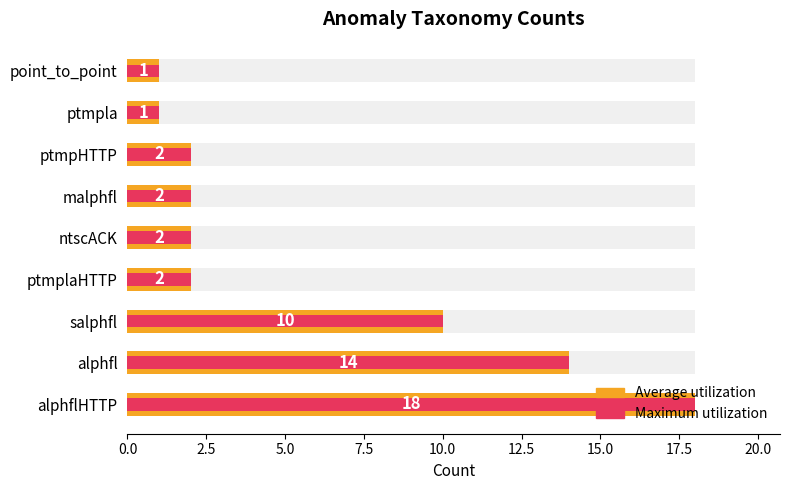

Reading left to right, extract all data points from this chart.

Average utilization: 18	14	10	2	2	2	2	1	1
Maximum utilization: 18	14	10	2	2	2	2	1	1